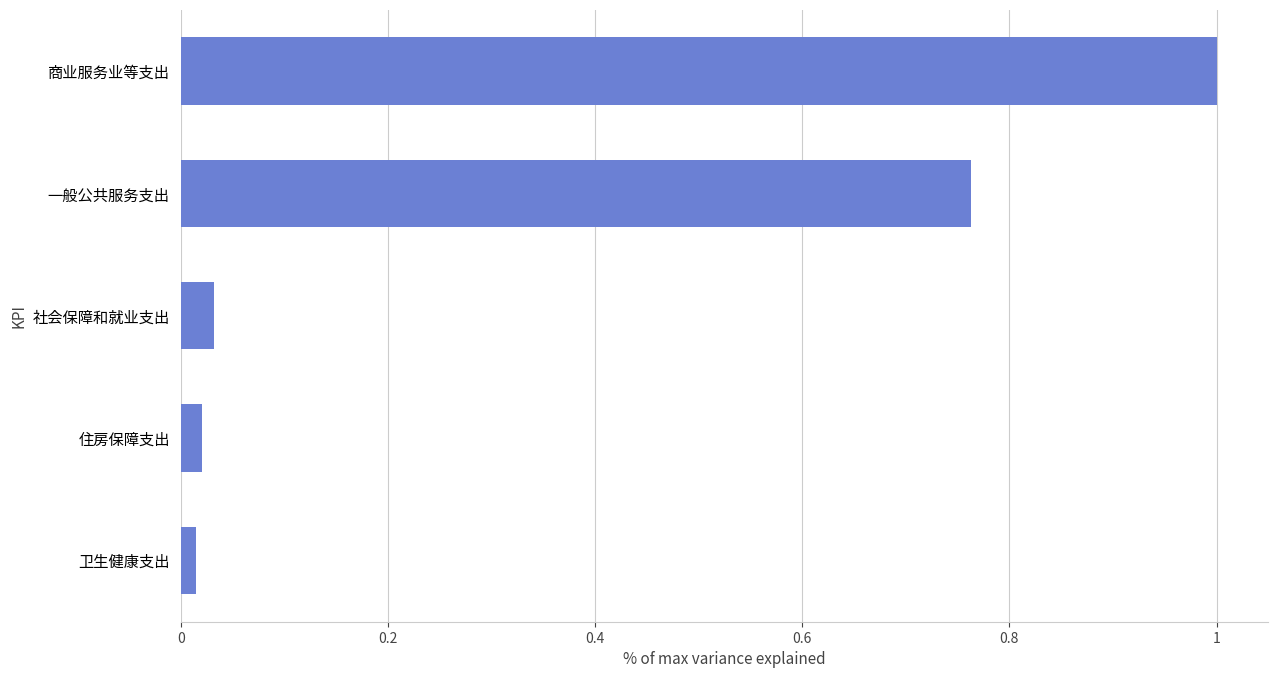

At which category does the chart reach its peak across all series?

商业服务业等支出